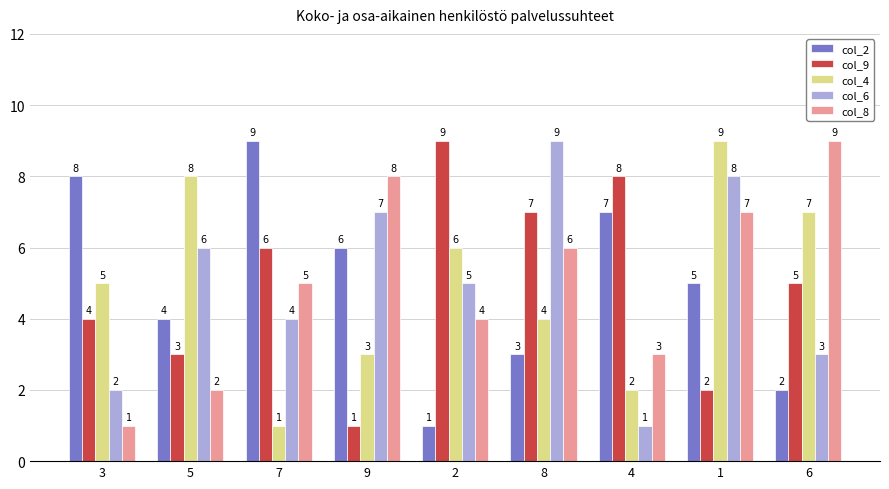

Which category has the highest value in the col_9 series?

2